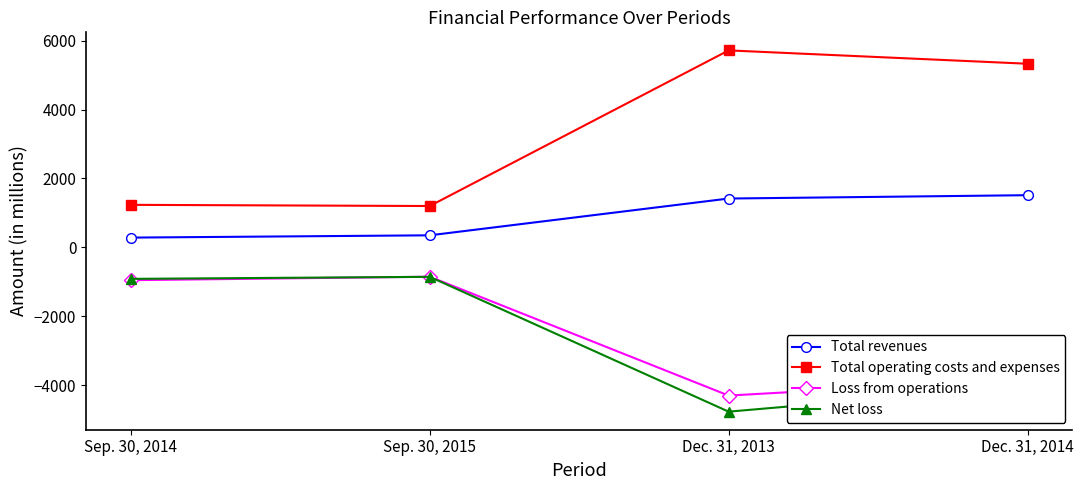

What is the average value of the Total operating costs and expenses series?

3370